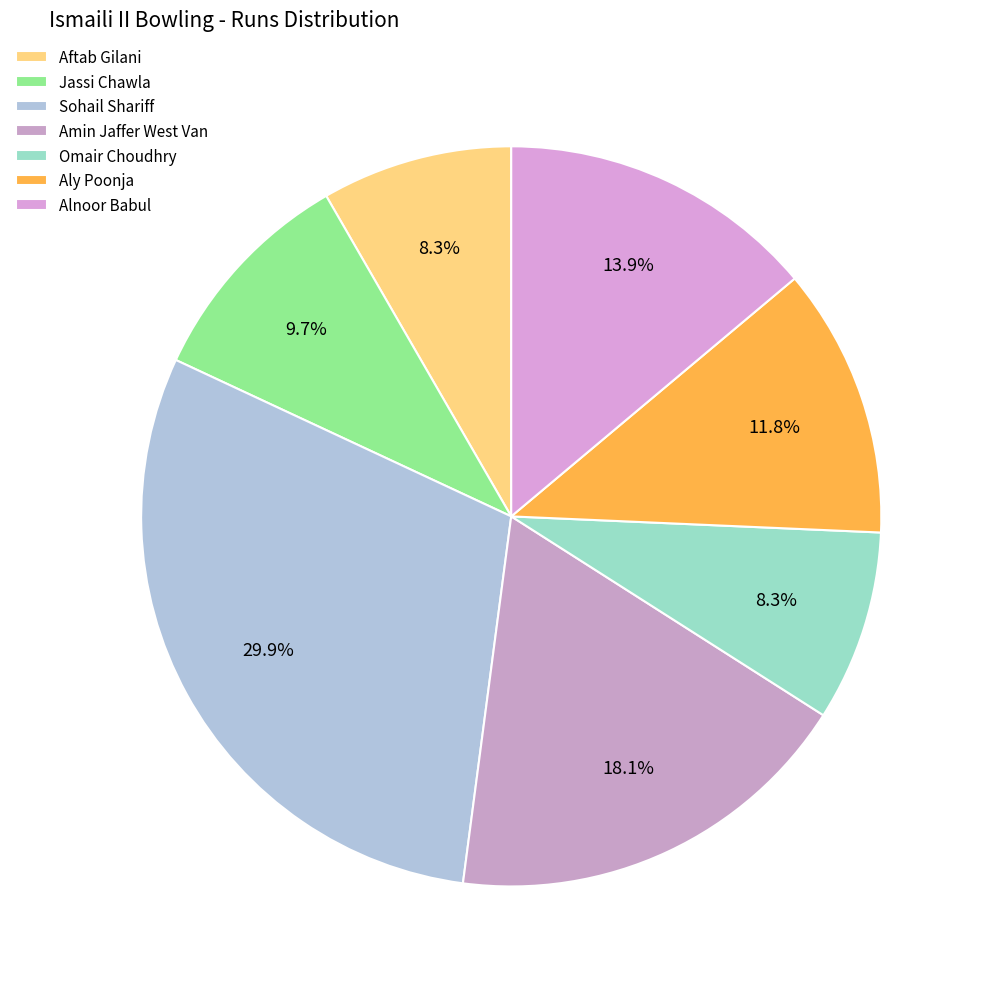

The Aly Poonja slice represents 12% of the pie. True or false?

True